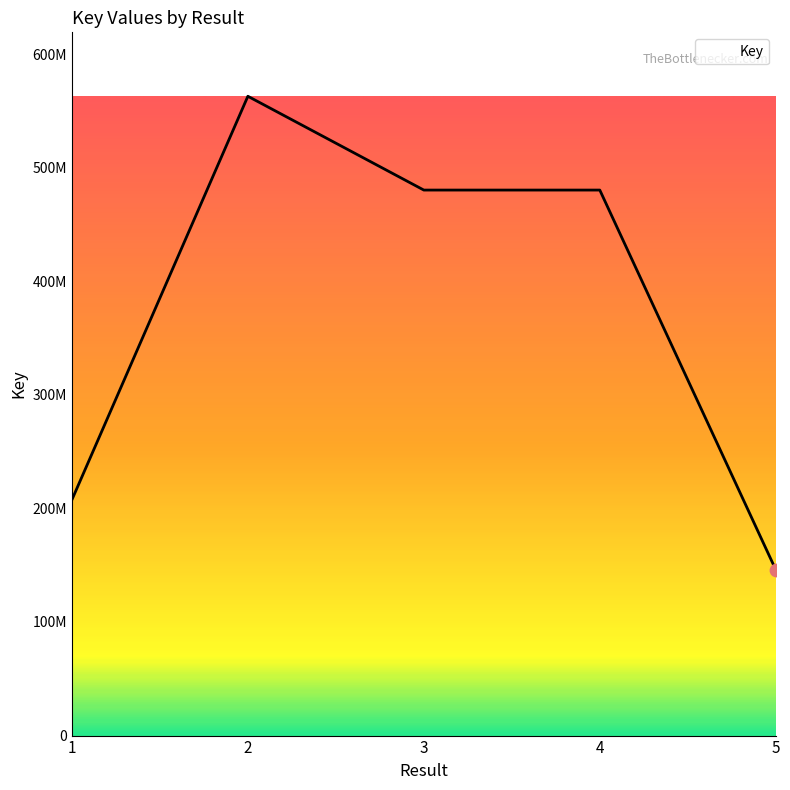

Approximately how many times larger is the value at 5 compared to 4?

0.3